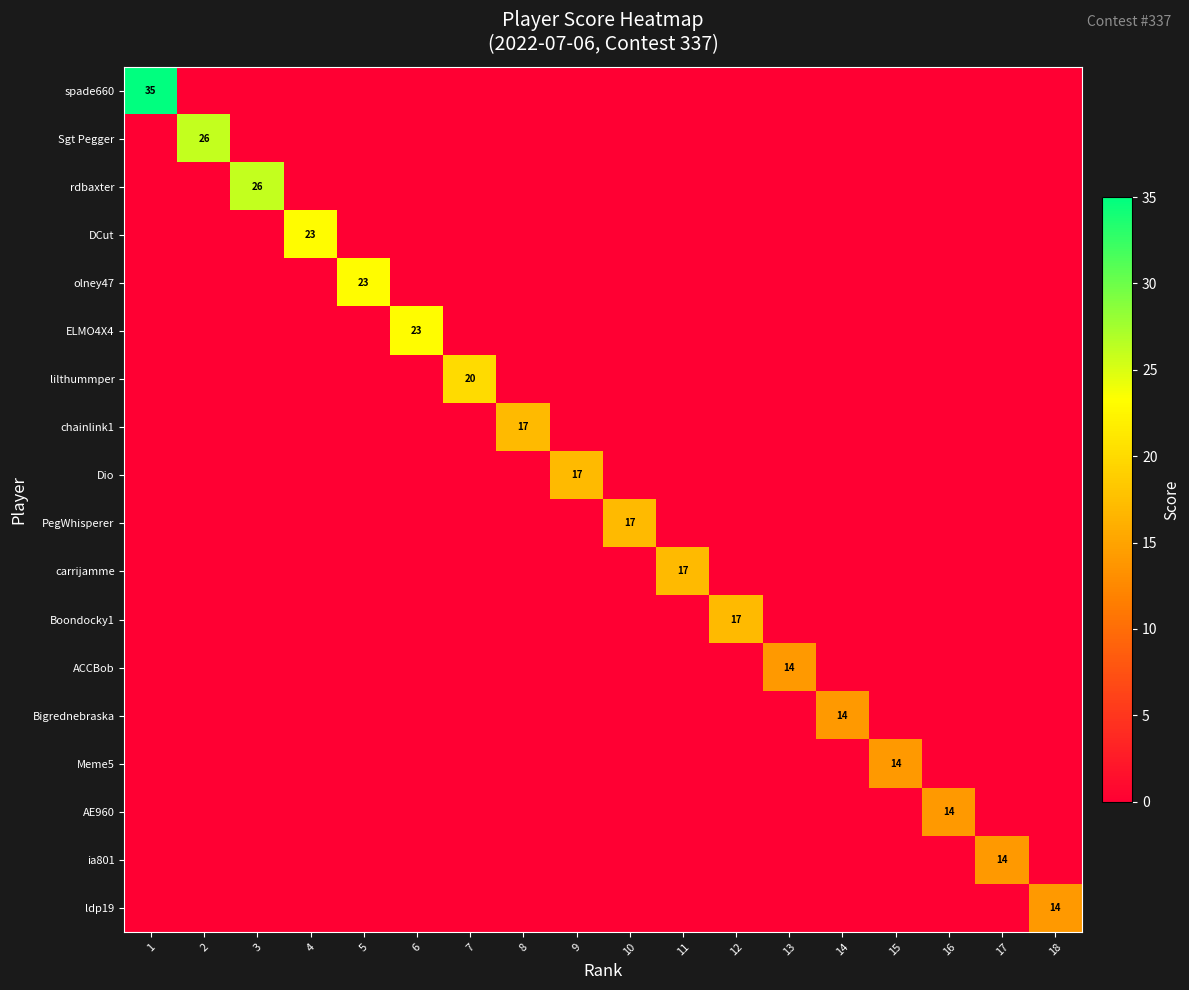

What is the maximum value for Bigrednebraska?

14